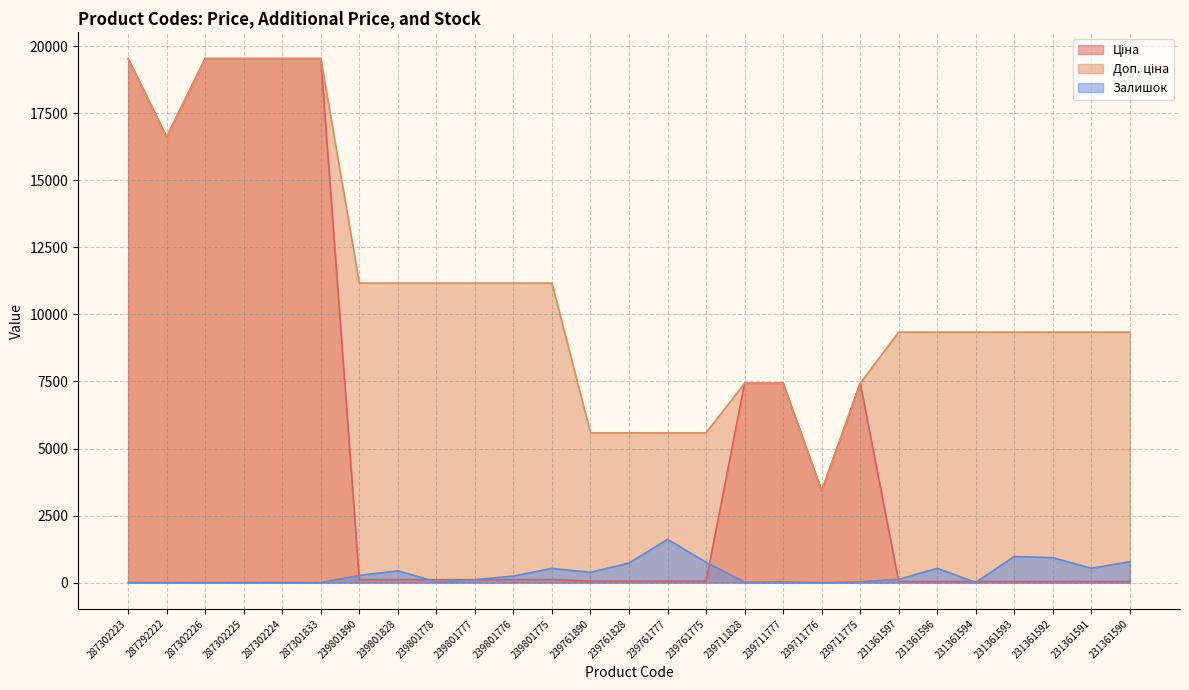

How many interior local peaks does the Ціна series have?

1